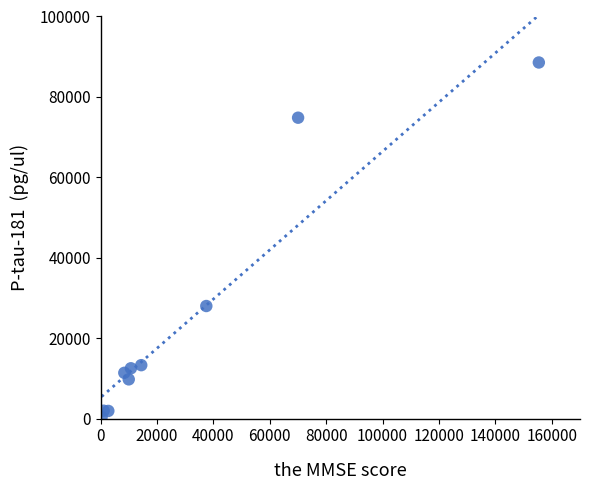

What Y value in the scatter plot is closest to 44472?

28001